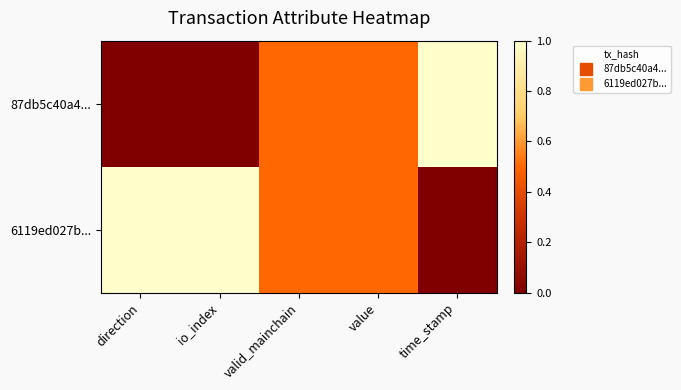

Which label corresponds to the largest value in the chart?

time_stamp